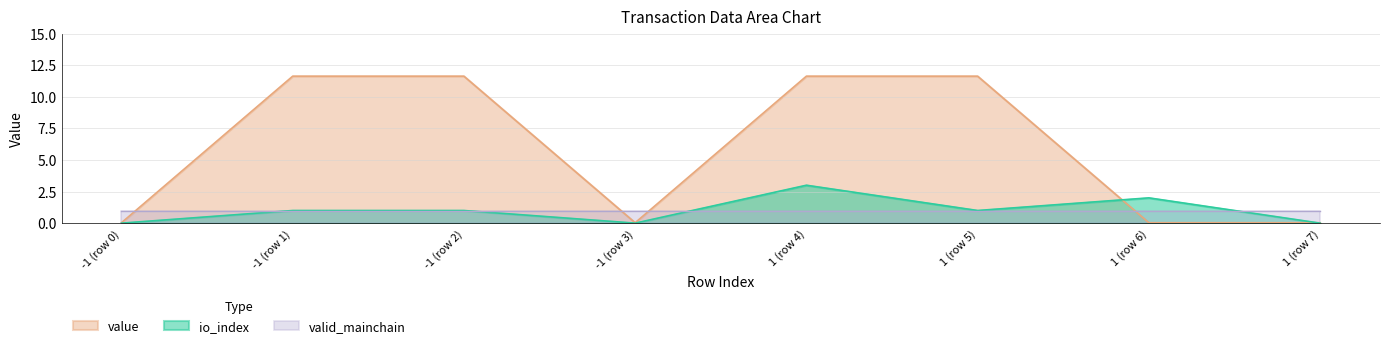

At which label does value first exceed 11?

-1 (row 1)